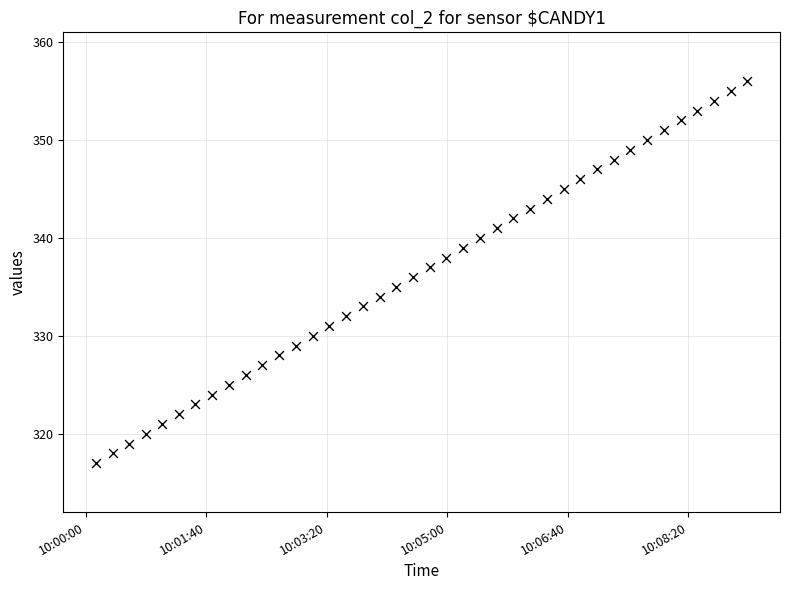

What is the range of Y values (max minus min)?

39